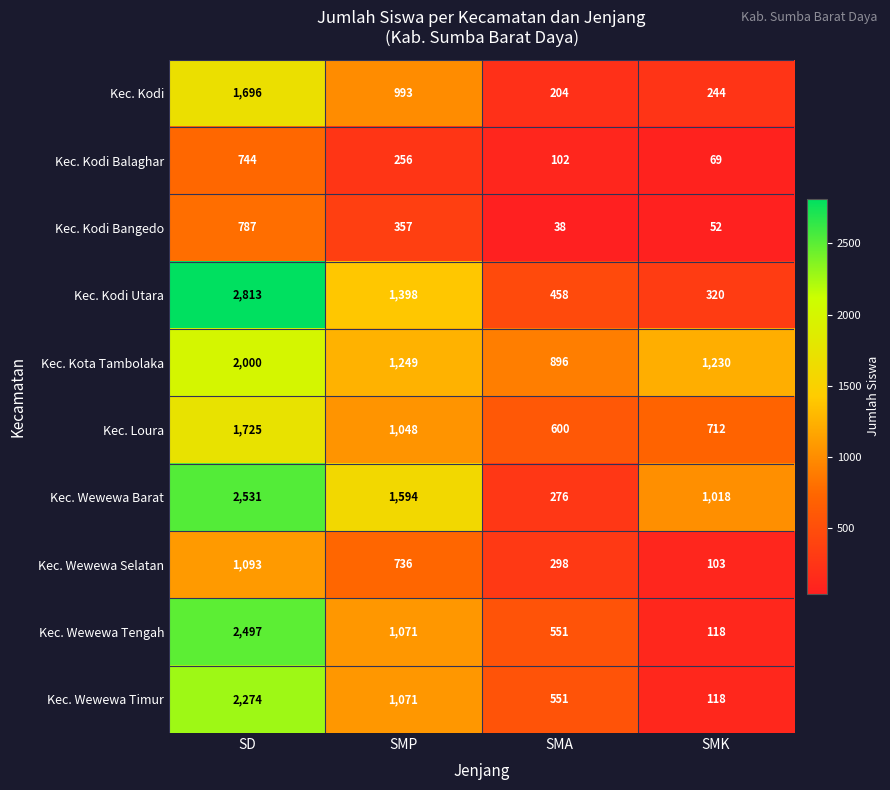

Read the Kec. Wewewa Barat value at SMP, to the nearest 10.

1590